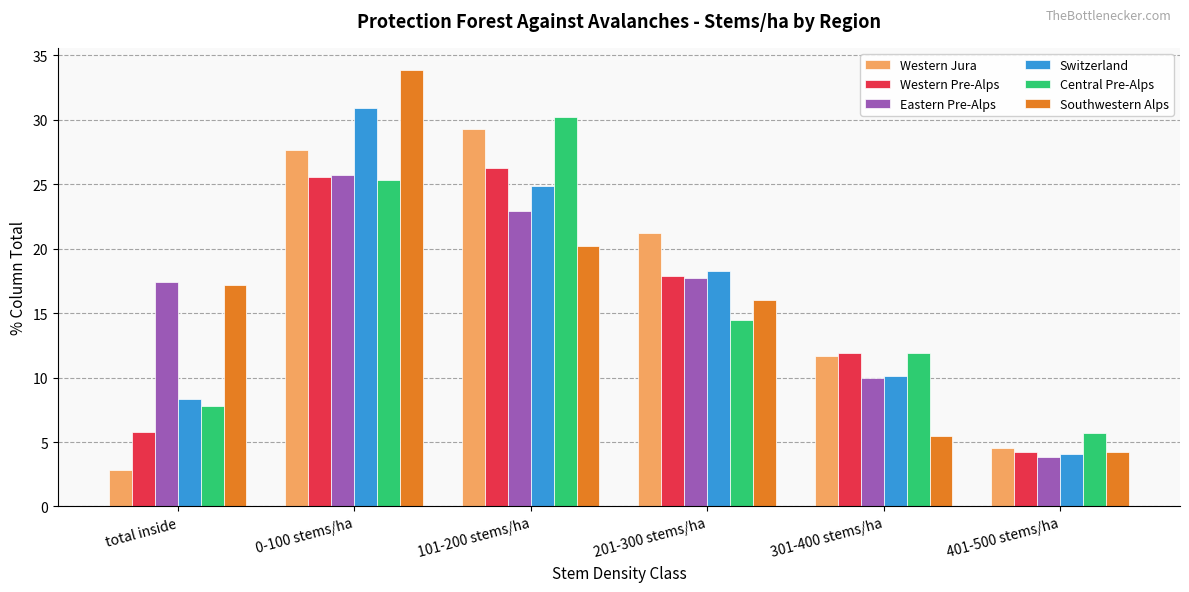

What is the difference between the highest and lowest values at 101-200 stems/ha?

10.0